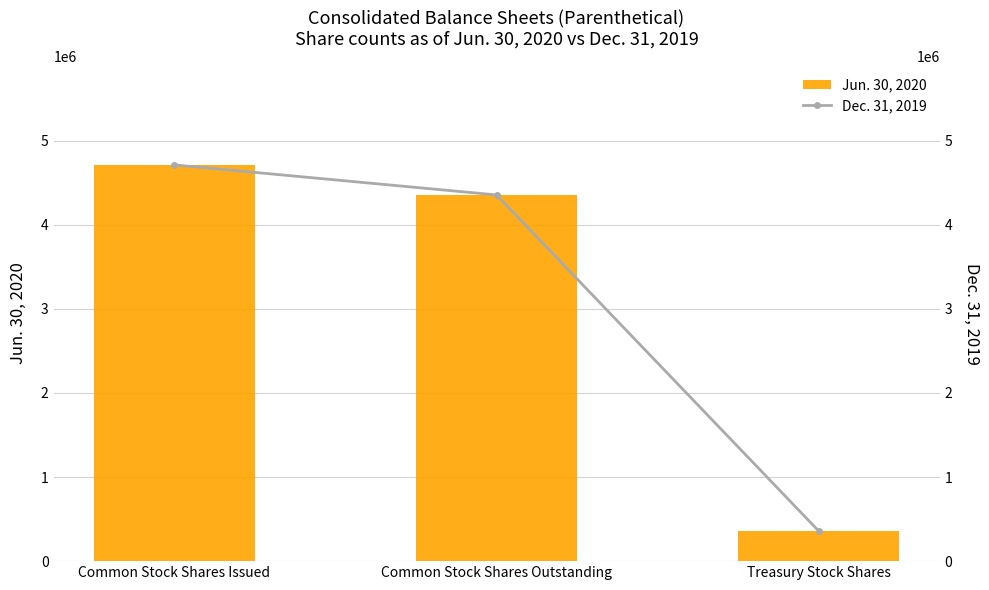

What is the label of the 2nd bar from the left?

Common Stock Shares Outstanding